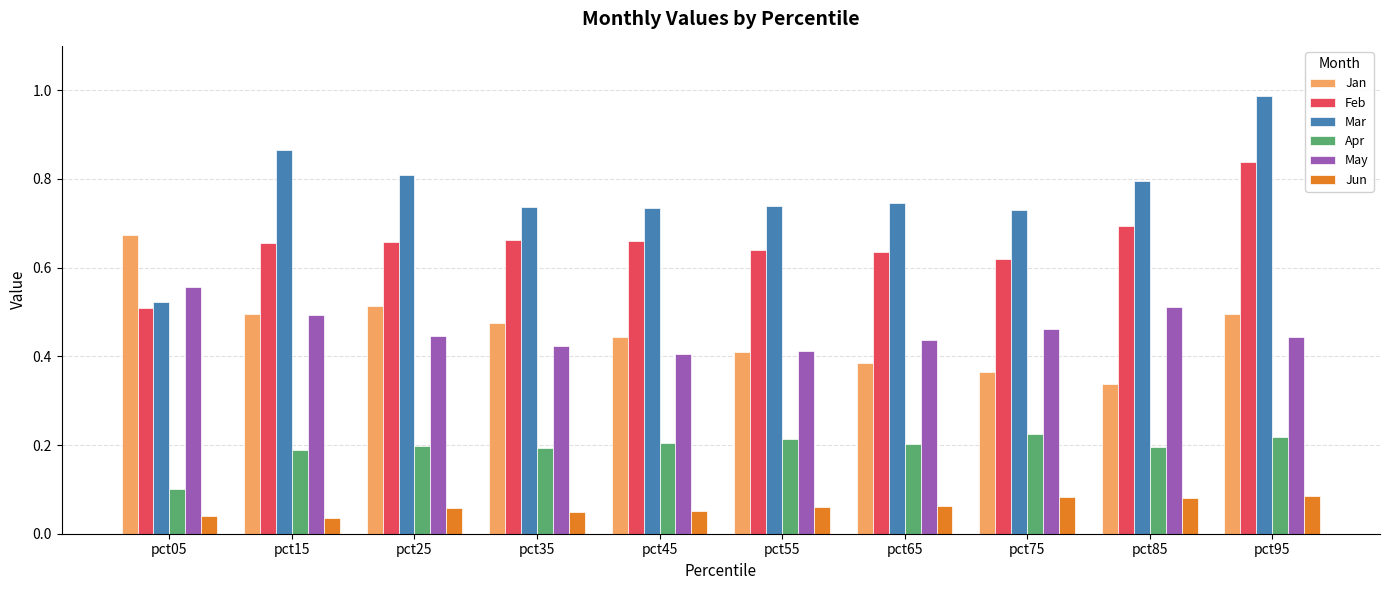

Which category has the highest value across all series?

pct95